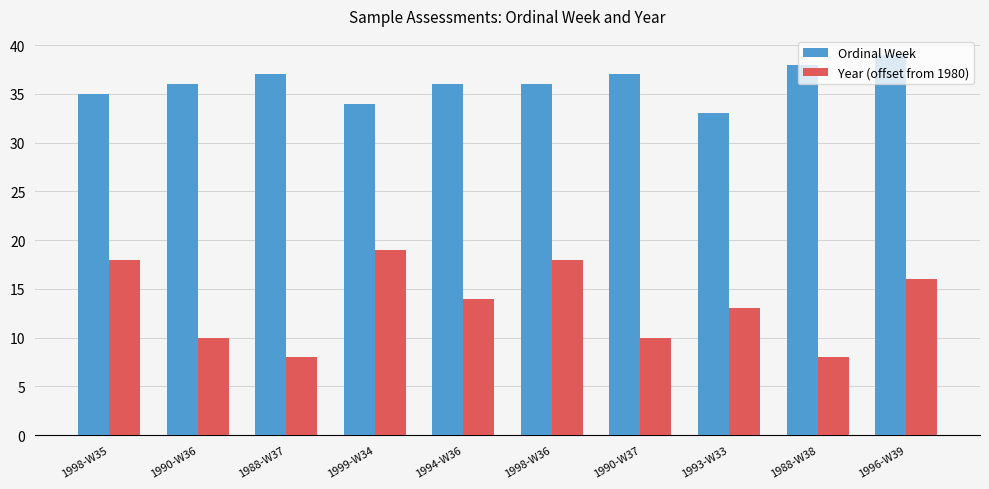

What is the average value of the Ordinal Week series?

36